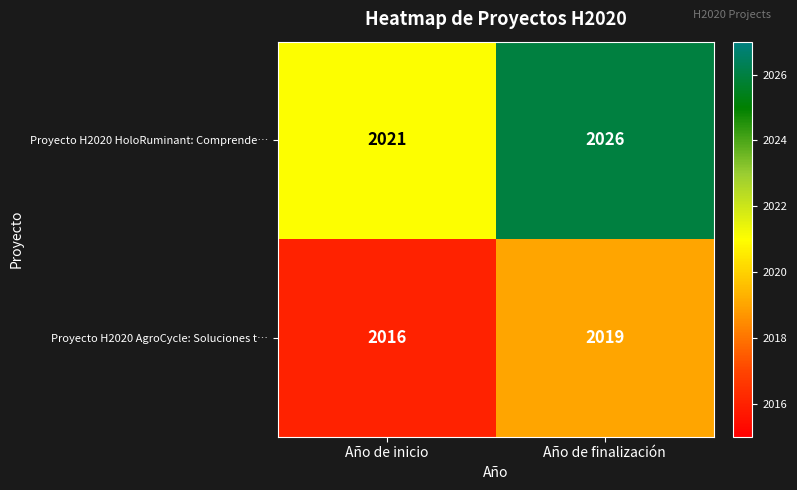

What is the average value of the Proyecto H2020 AgroCycle: Soluciones t… series?

2018